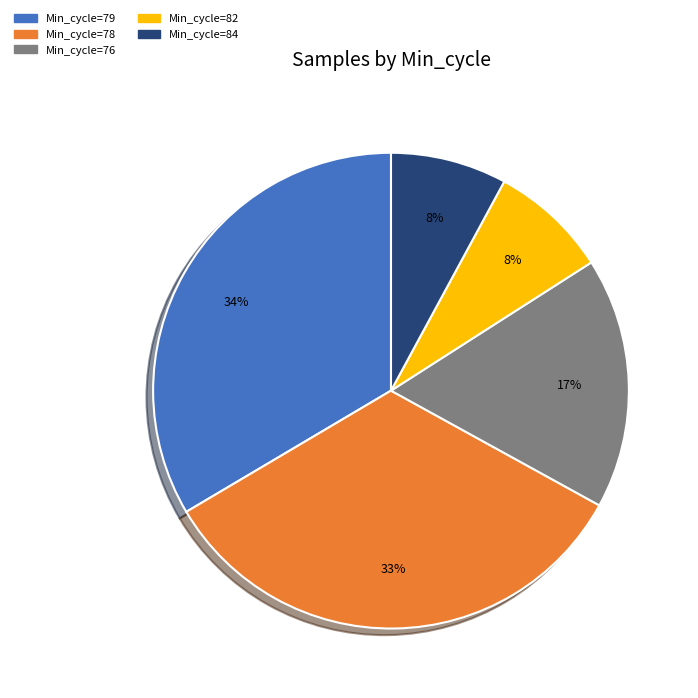

To the nearest percent, what is the difference between the largest and smallest slice percentages?

26%